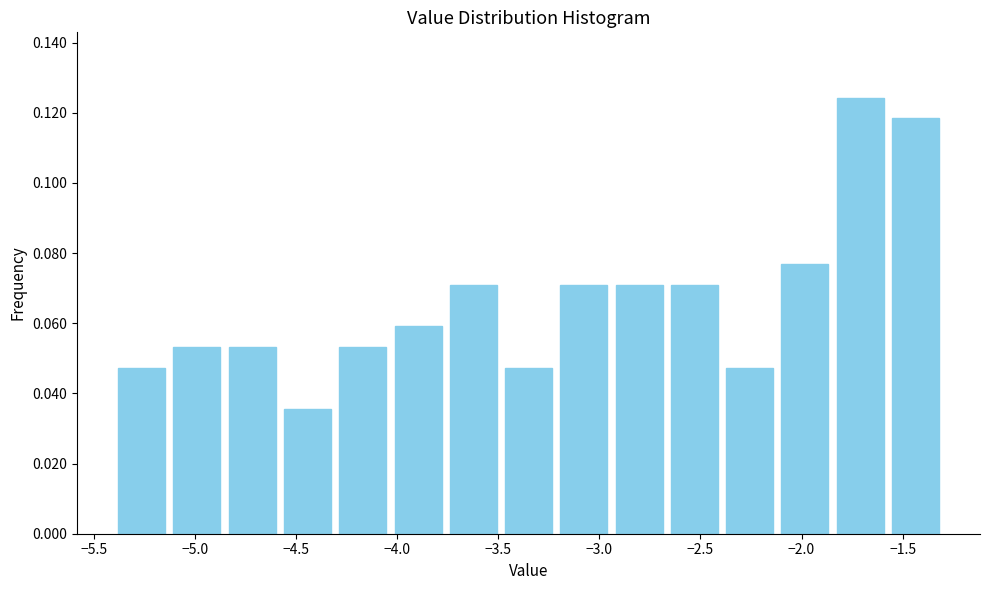

Reading left to right, list every bar in this chart as the range it spans on the x-axis followed by its height. Neither the bar edges nor the heights are printed on the chart, so give them approximately, as read against the axes.

-5.40 to -5.15: 0.048
-5.15 to -4.85: 0.054
-4.85 to -4.60: 0.054
-4.60 to -4.30: 0.036
-4.30 to -4.05: 0.054
-4.05 to -3.75: 0.060
-3.75 to -3.50: 0.072
-3.50 to -3.20: 0.048
-3.20 to -2.95: 0.072
-2.95 to -2.65: 0.072
-2.65 to -2.40: 0.072
-2.40 to -2.10: 0.048
-2.10 to -1.85: 0.076
-1.85 to -1.55: 0.124
-1.55 to -1.30: 0.118